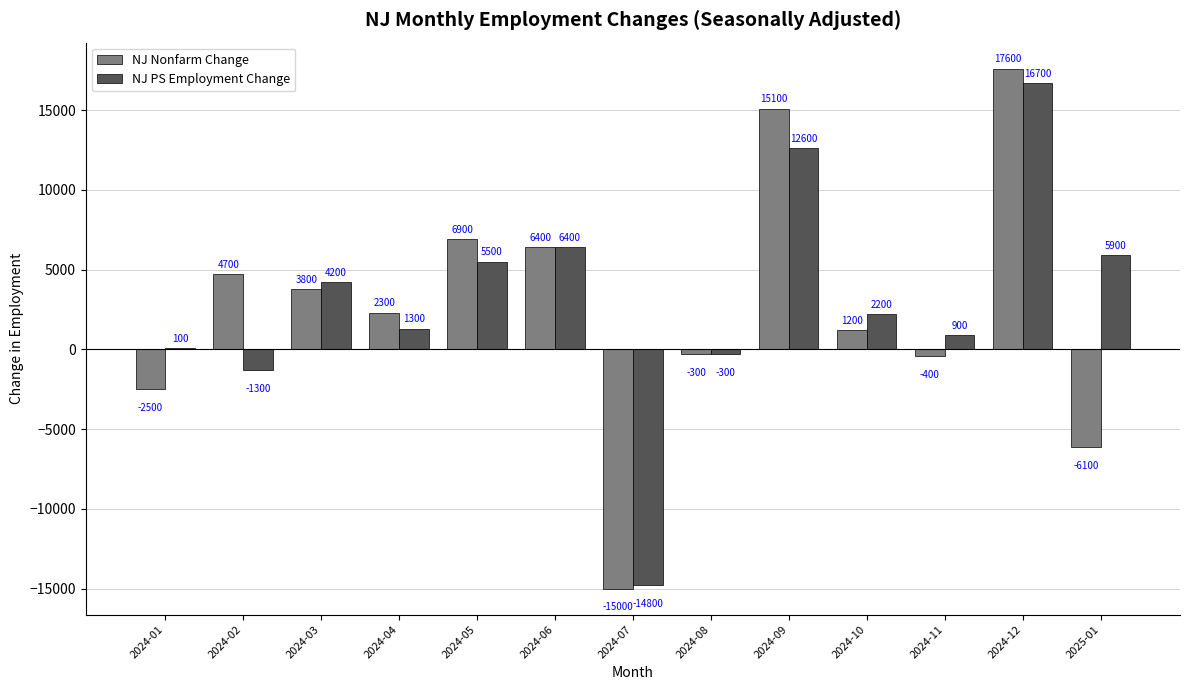

Is it true that NJ PS Employment Change equals -5263 at 2024-07?

False